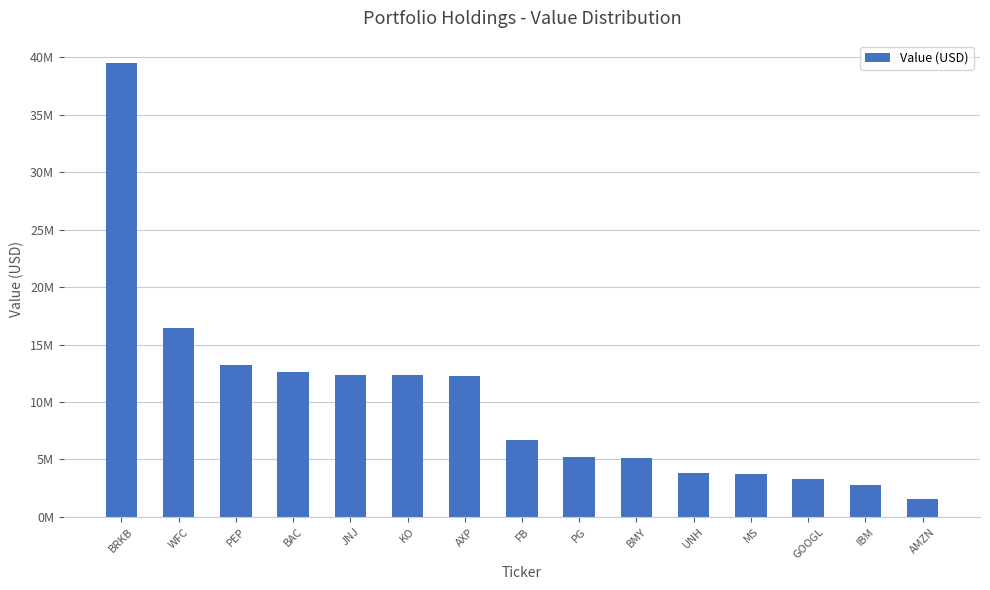

Does the chart contain any negative values?

No